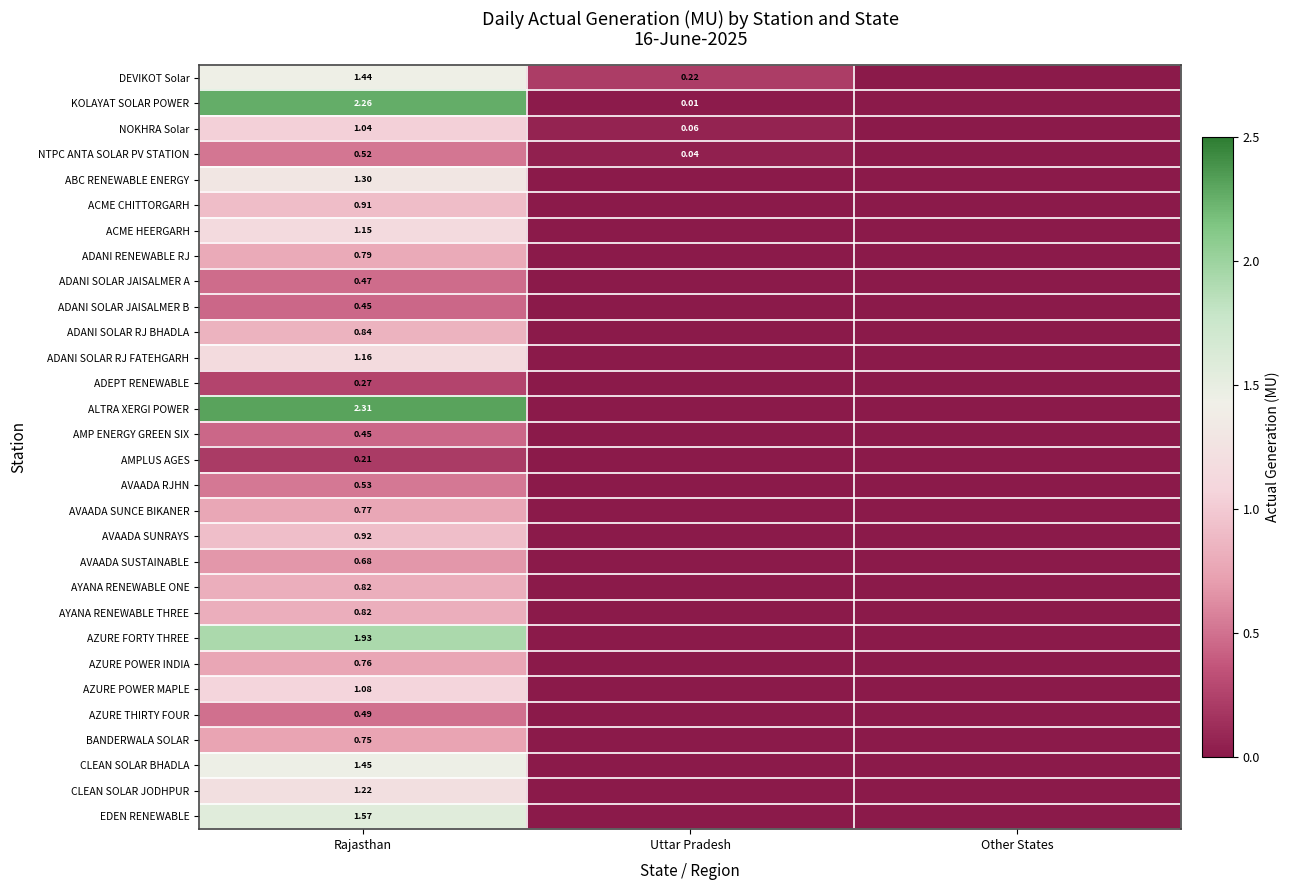

Count the number of categories in the chart.

3